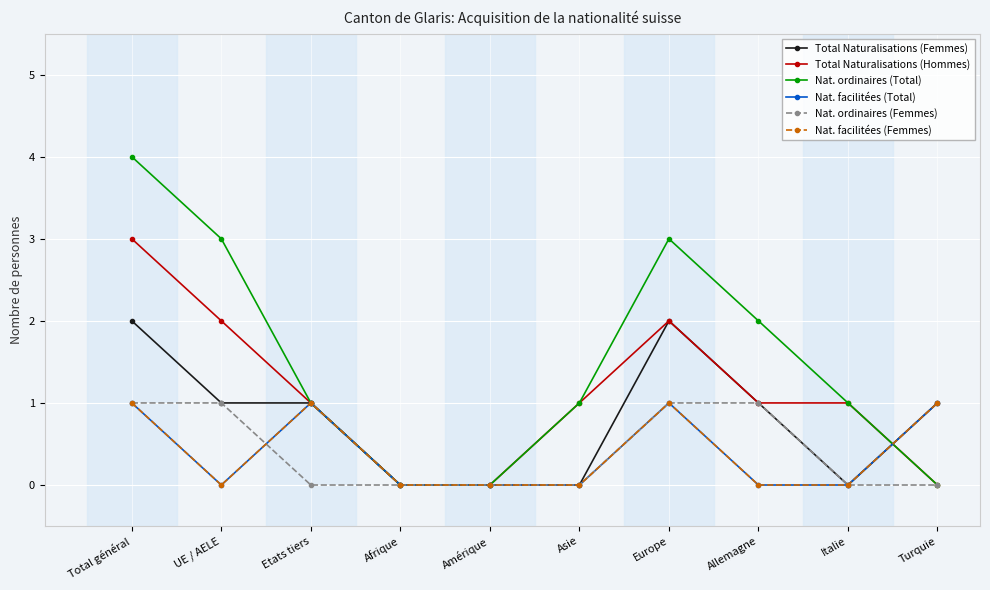

Is this an area chart (filled region under the line)?

No